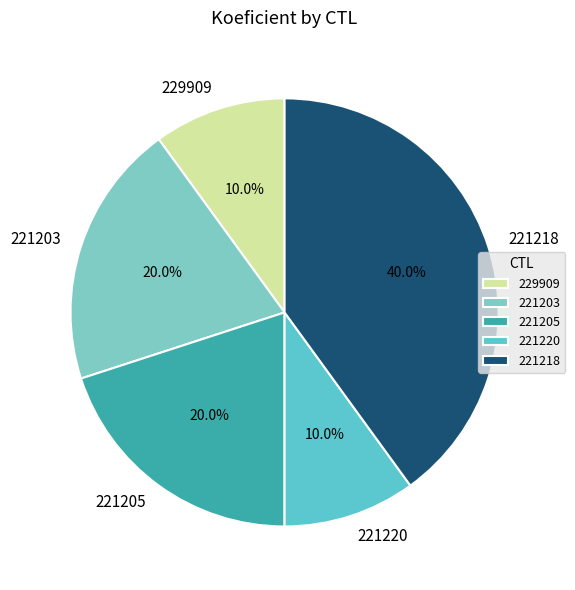

What percentage is NOT represented by 221203?

80.0%